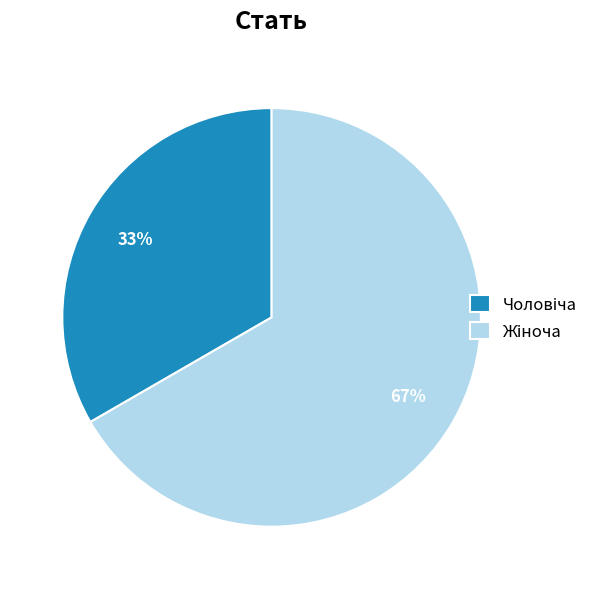

Is there any slice that represents more than half of the pie?

Yes